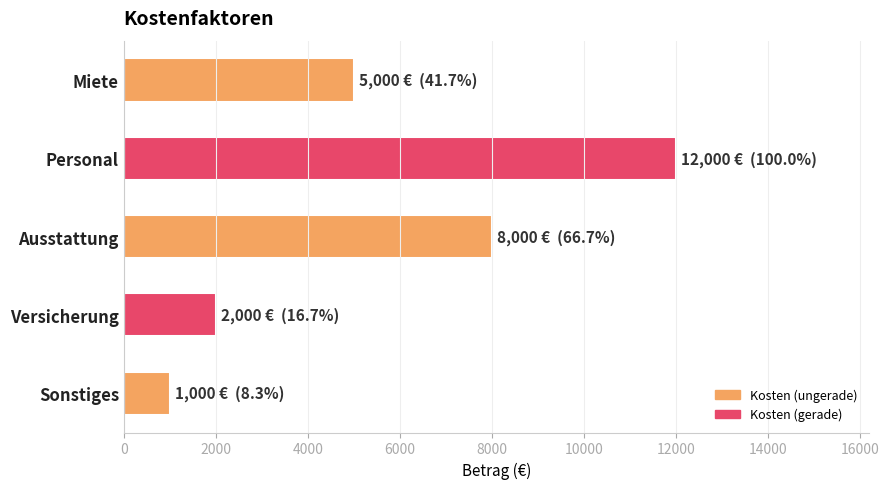

How many bars are there in total?

5